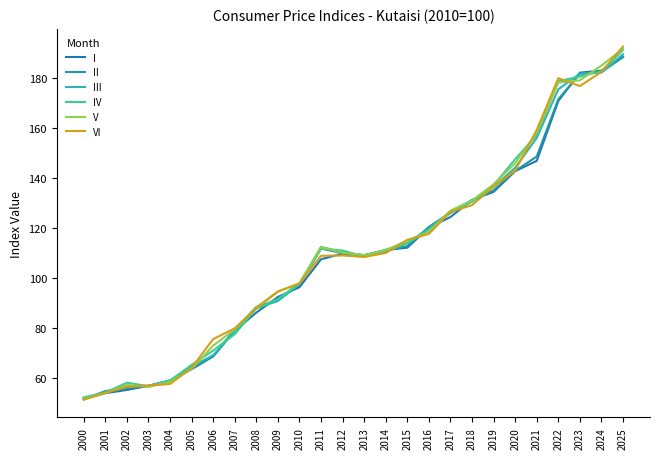

Which label corresponds to the smallest value in the chart?

2000